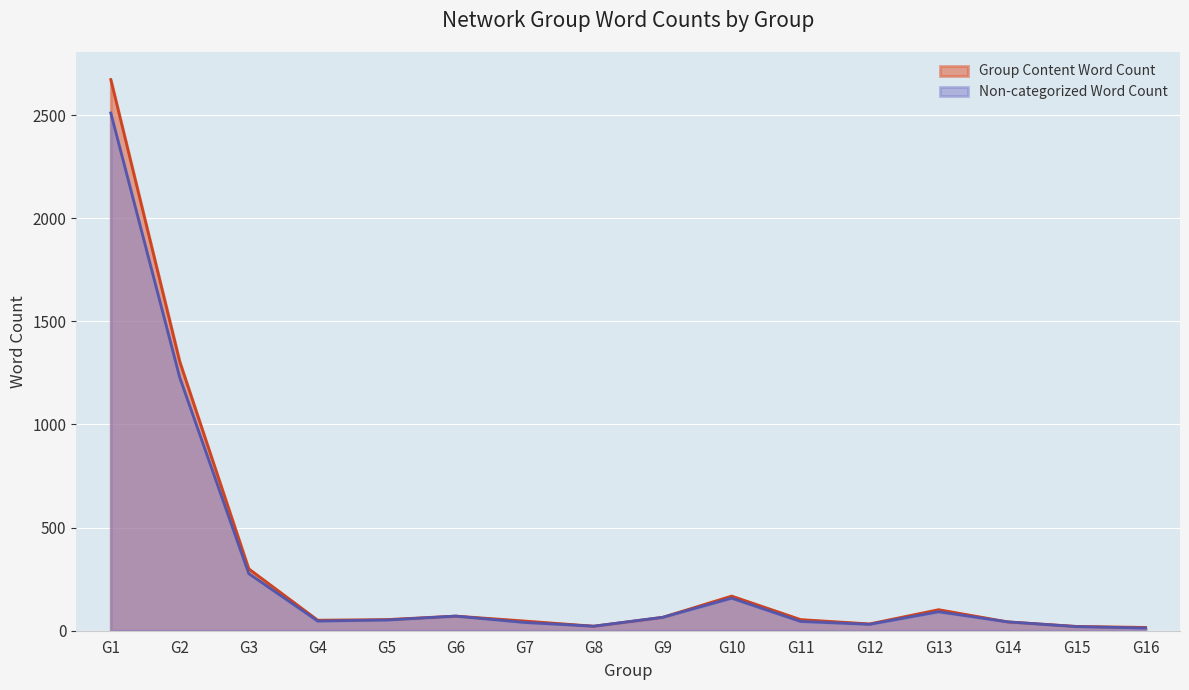

Between G9 and G16, which series saw the biggest shift?

Non-categorized Word Count